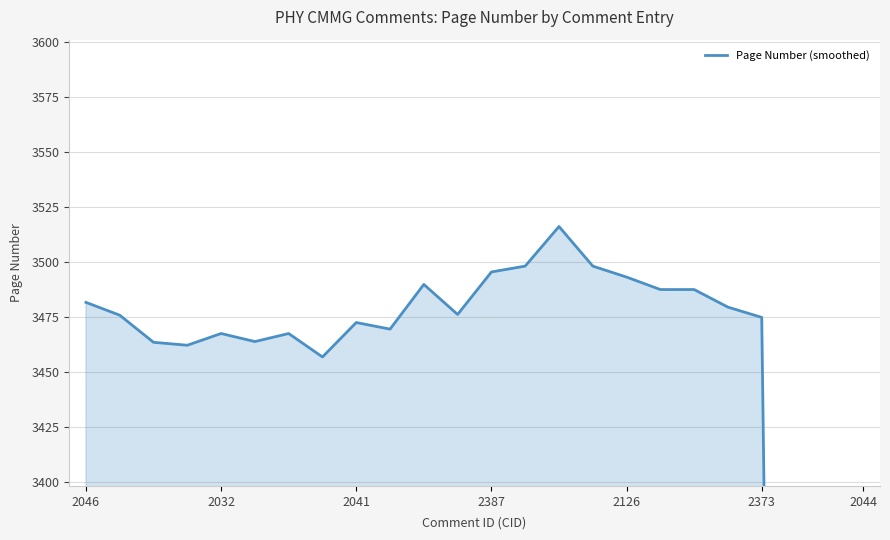

The chart shows a value of 2383.6 at 14. True or false?

False